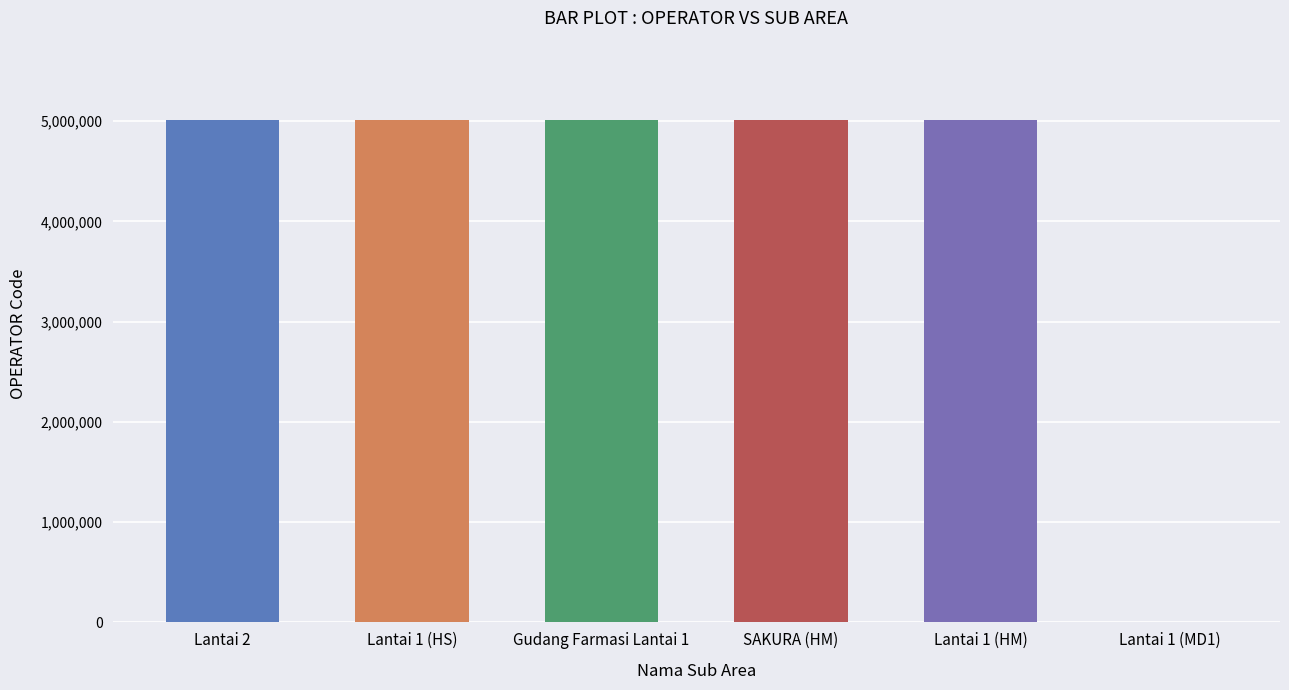

The value at SAKURA (HM) is 2095790. True or false?

False